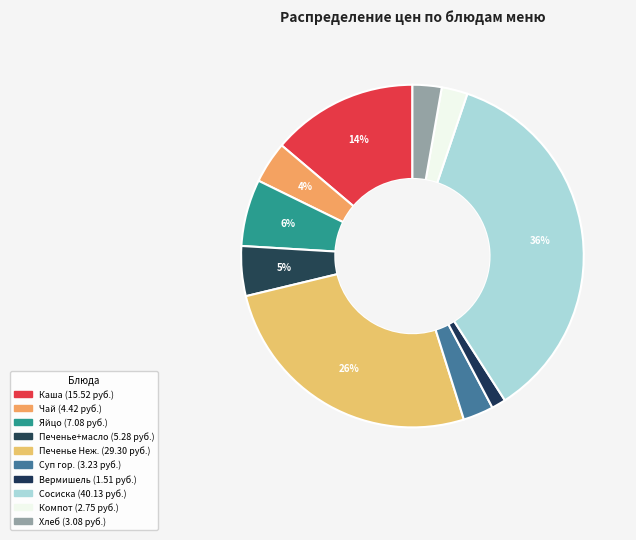

How many segments does this pie chart have?

10